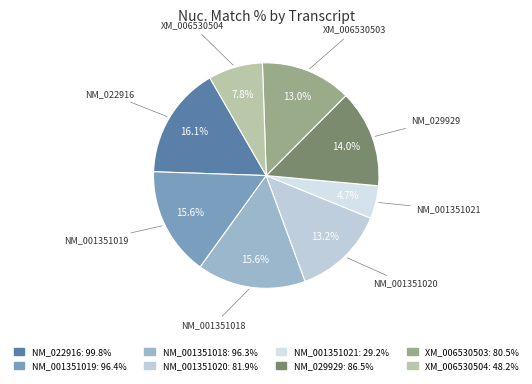

How many slices are in this pie chart?

8